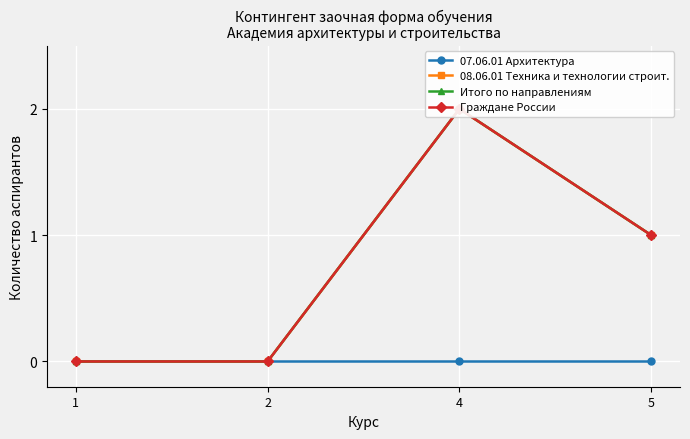

Count the number of data series in this chart.

4